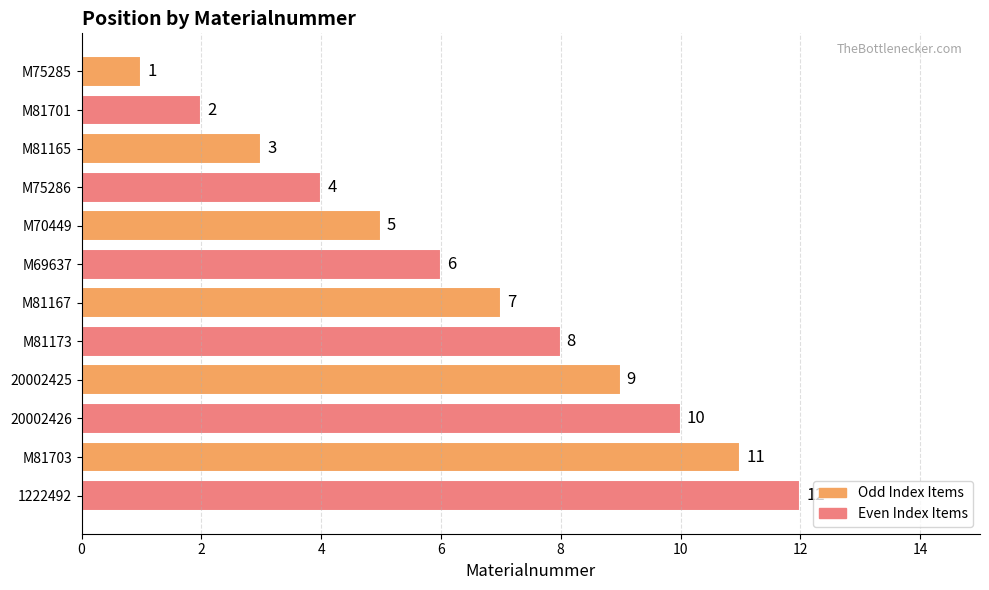

What is the difference between the values at M75286 and 20002425?

5